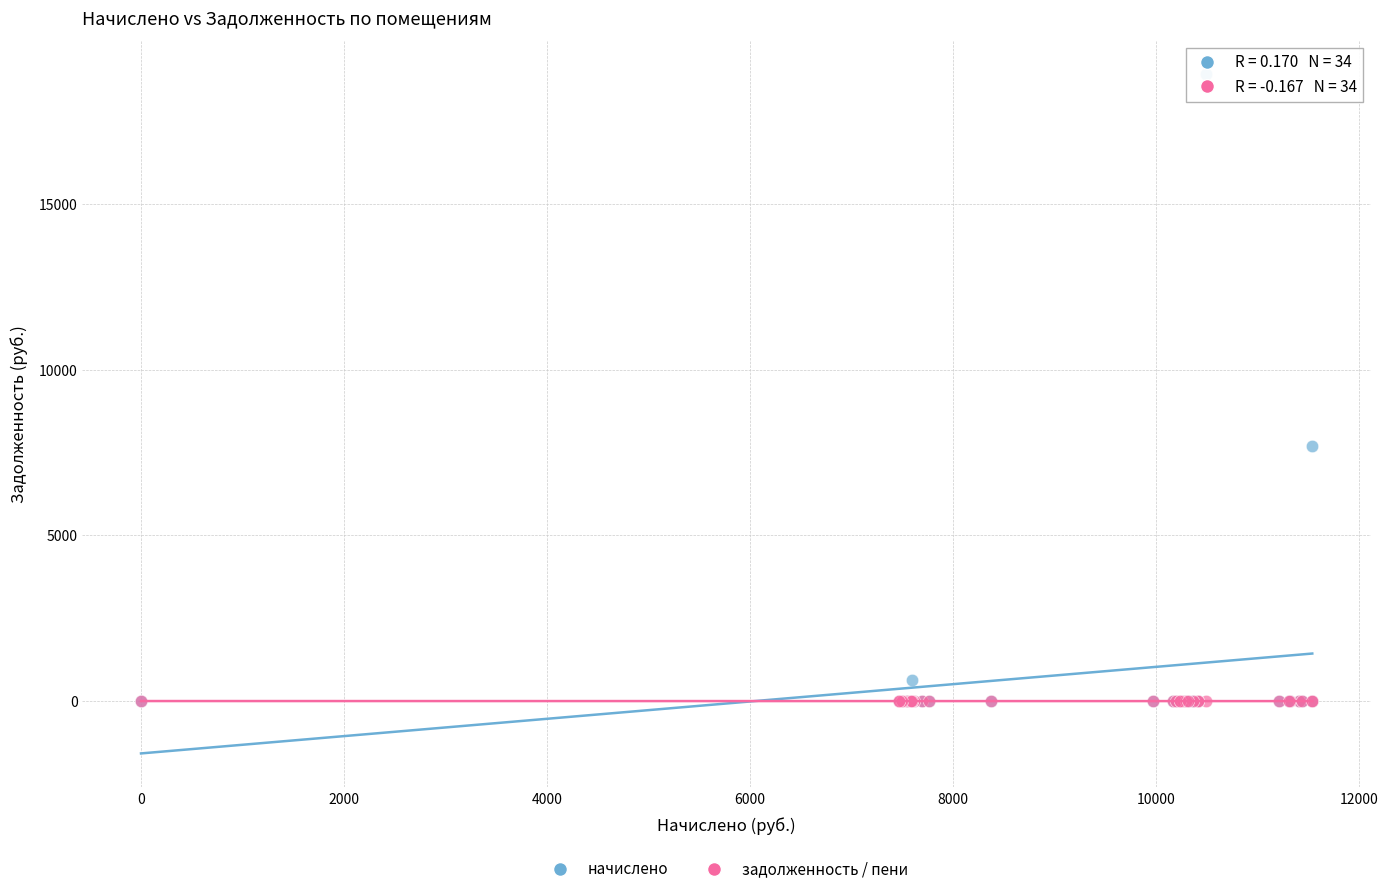

Across all series, what Y value is closest to 9460?

7694.9